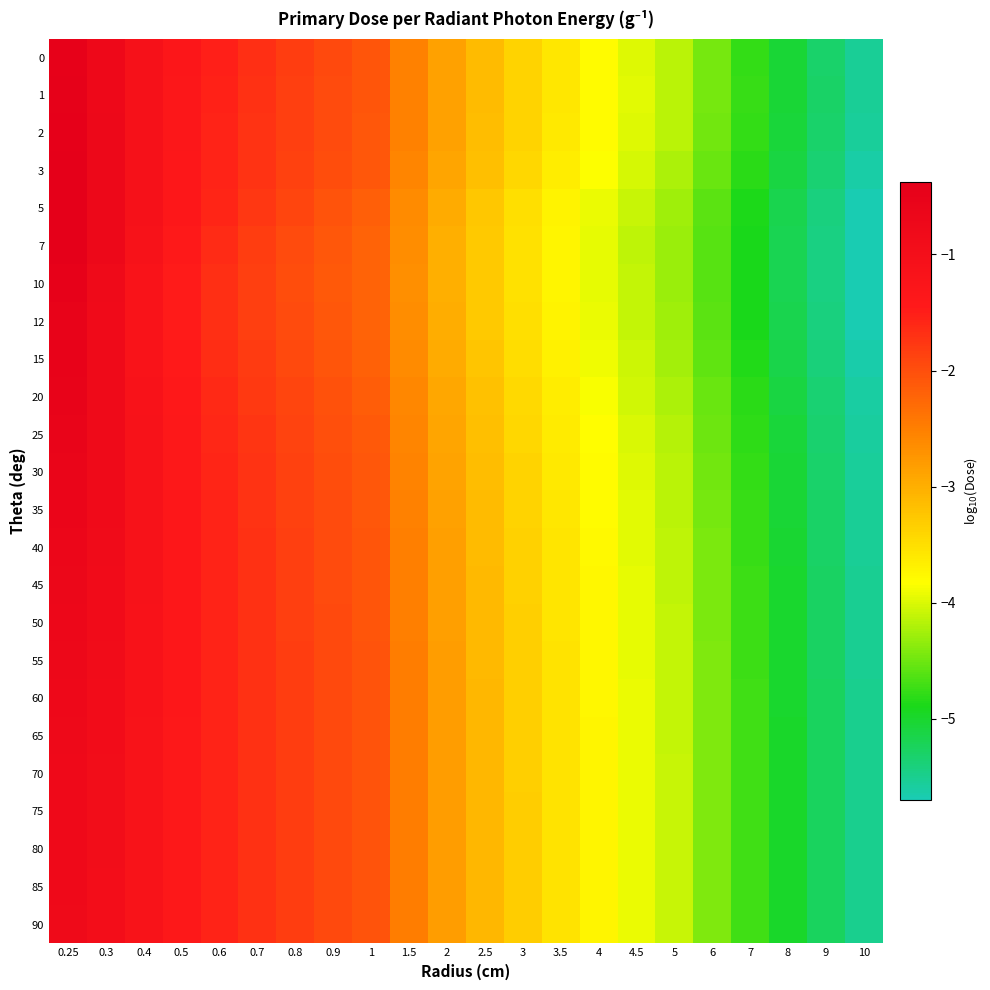

Between 8 and 0.9, which is larger?

0.9